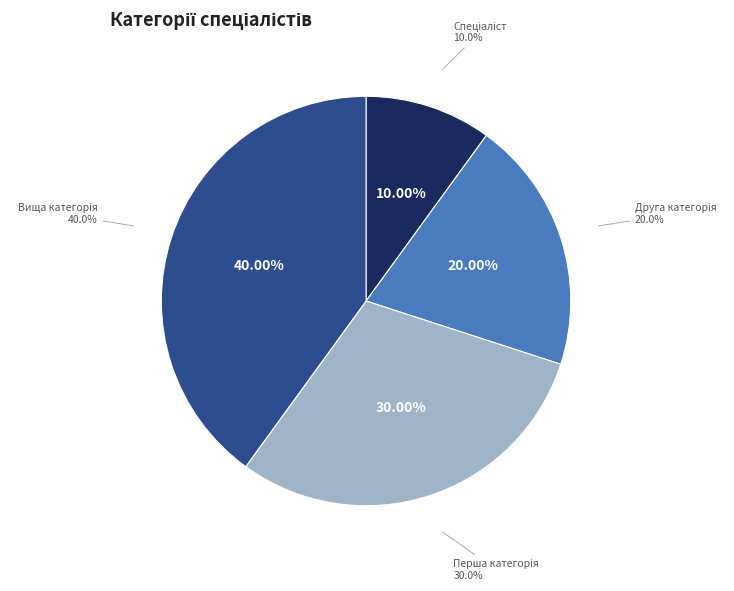

Is it true that Спеціаліст вищої категорії is 40% of the pie?

True